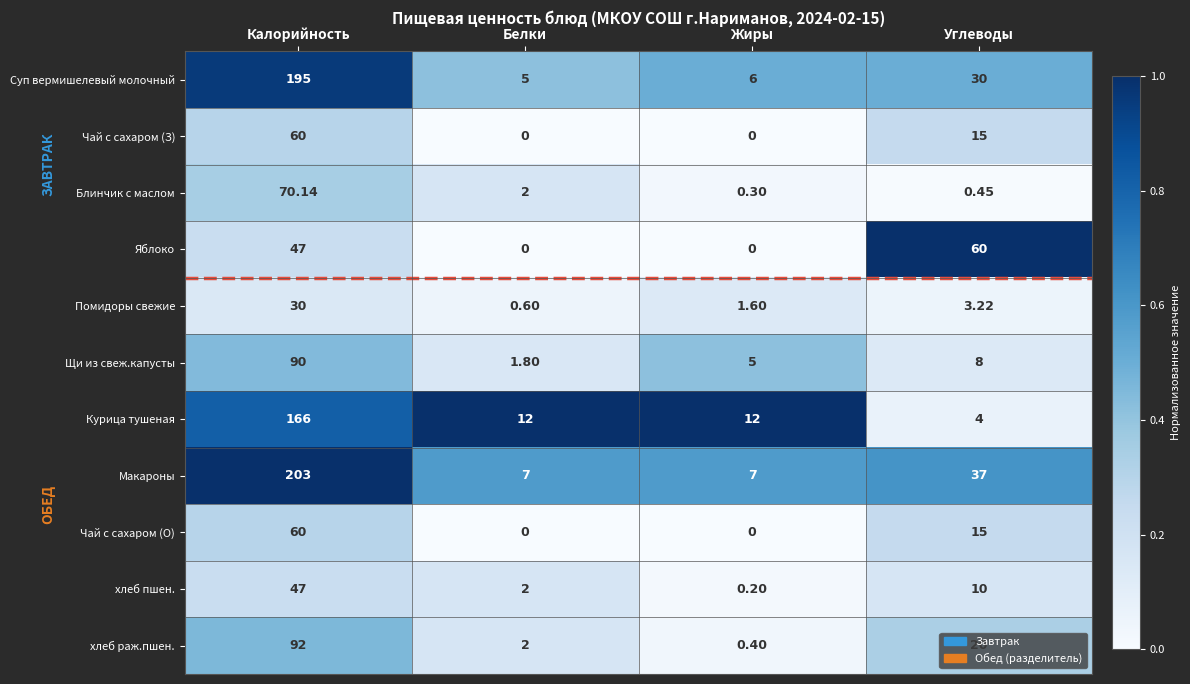

Which category has the highest value in the Чай с сахаром (З) series?

Калорийность